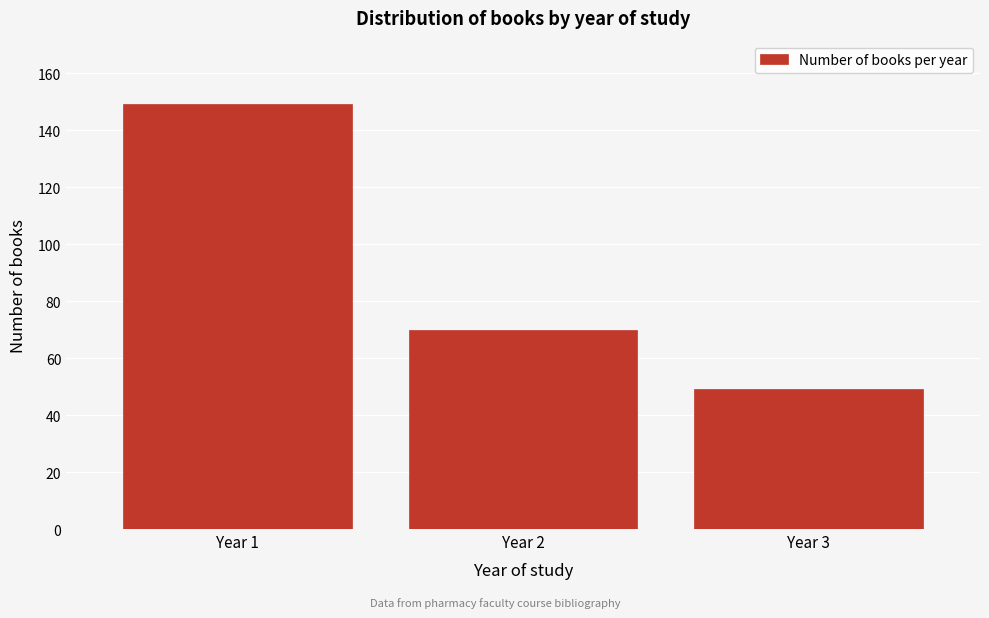

Reading right to left, what are all the values shown in this chart?

49	70	149